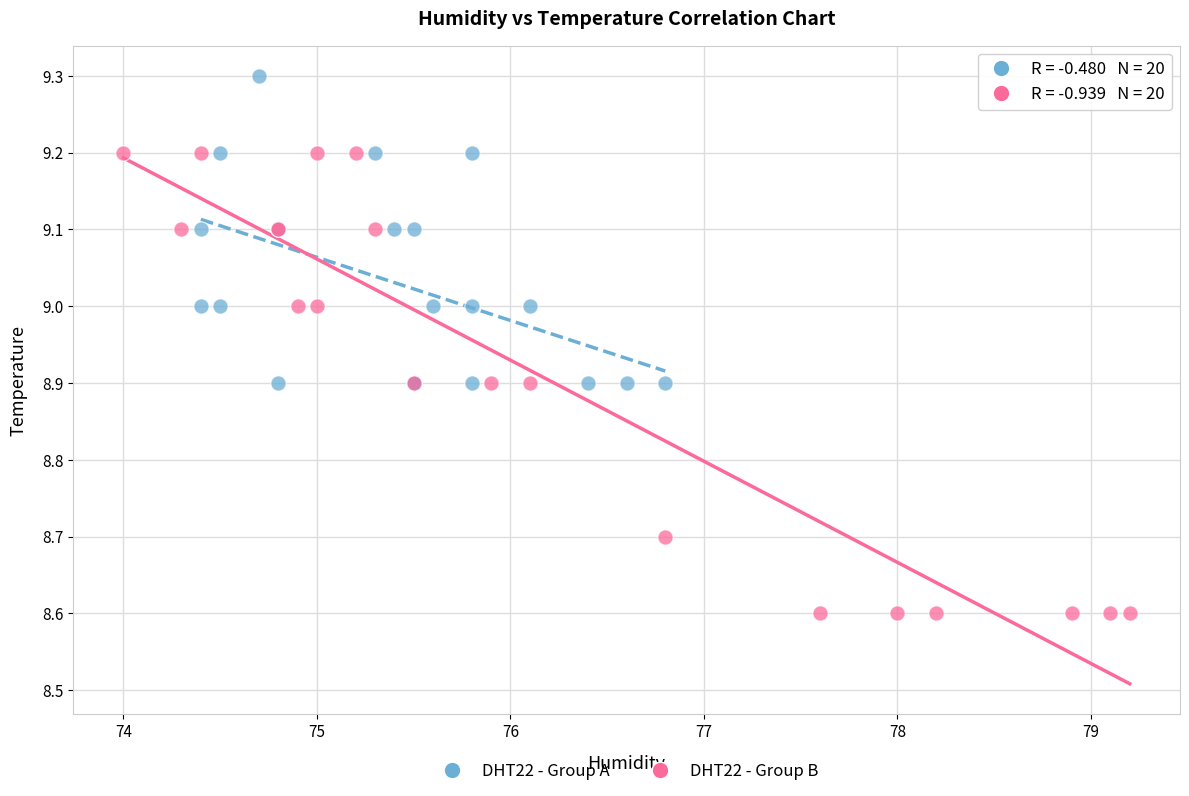

Which series reaches the minimum Y coordinate?

DHT22 - Group B